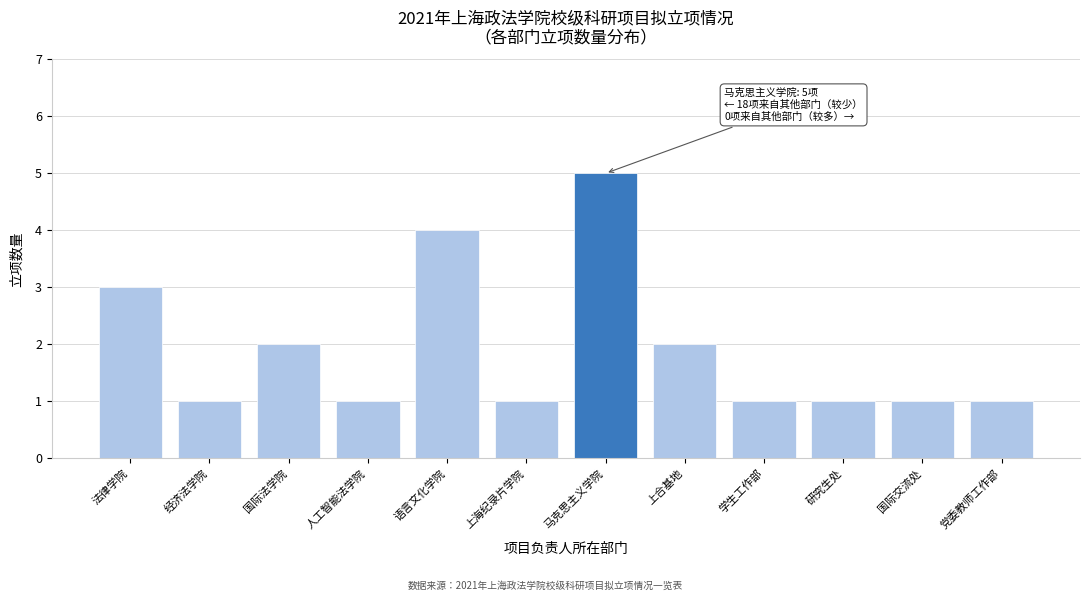

Reading left to right, transcribe all the data shown in this chart.

3	1	2	1	4	1	5	2	1	1	1	1